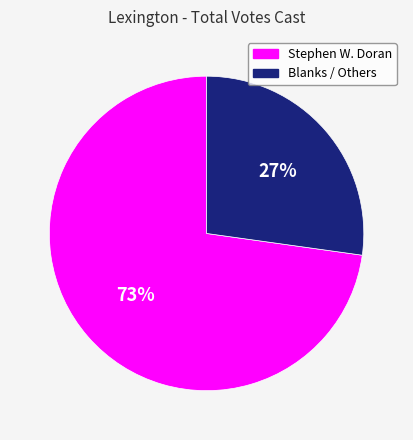

The Blanks / Others slice represents 16% of the pie. True or false?

False